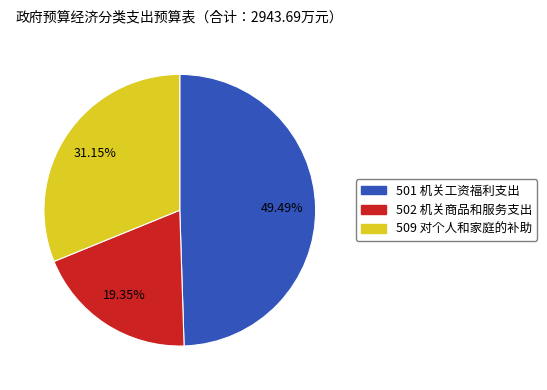

The 502 机关商品和服务支出 slice represents 10% of the pie. True or false?

False